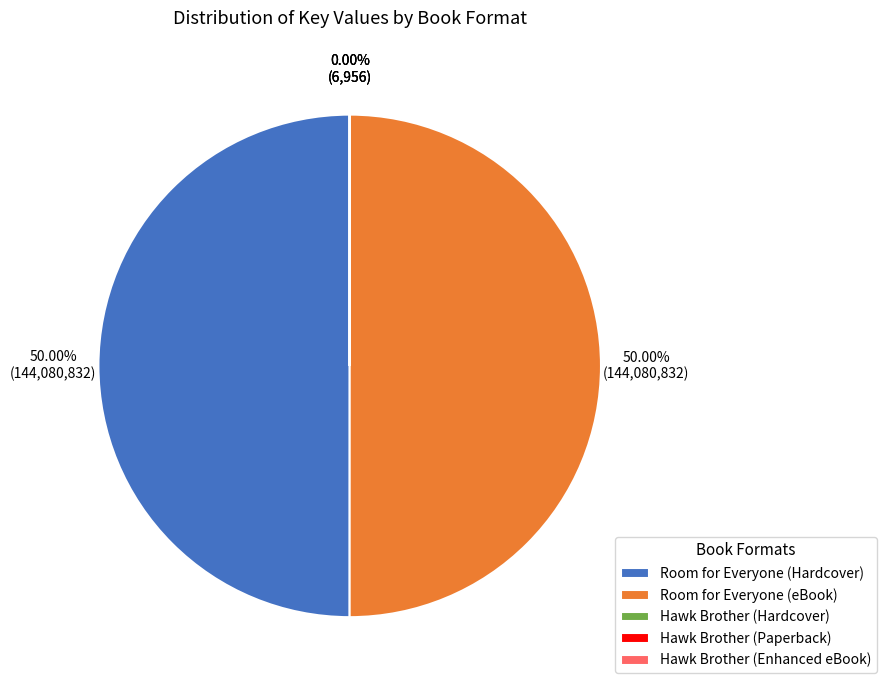

The Hawk Brother (Paperback) slice represents 0% of the pie. True or false?

True